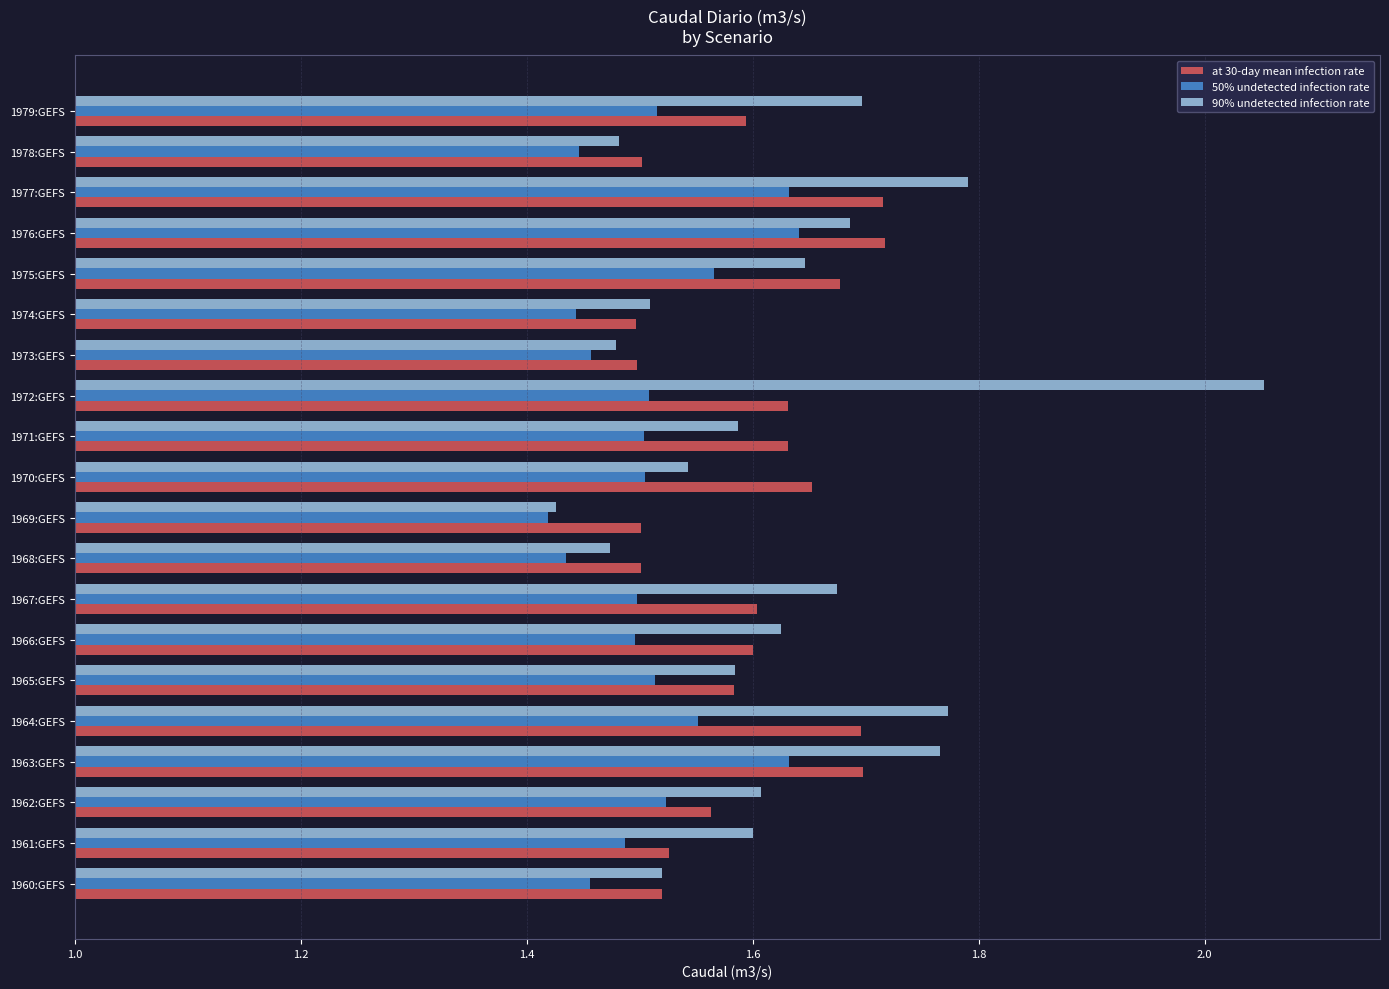

What are all the series names shown in the legend?

at 30-day mean infection rate, 50% undetected infection rate, 90% undetected infection rate